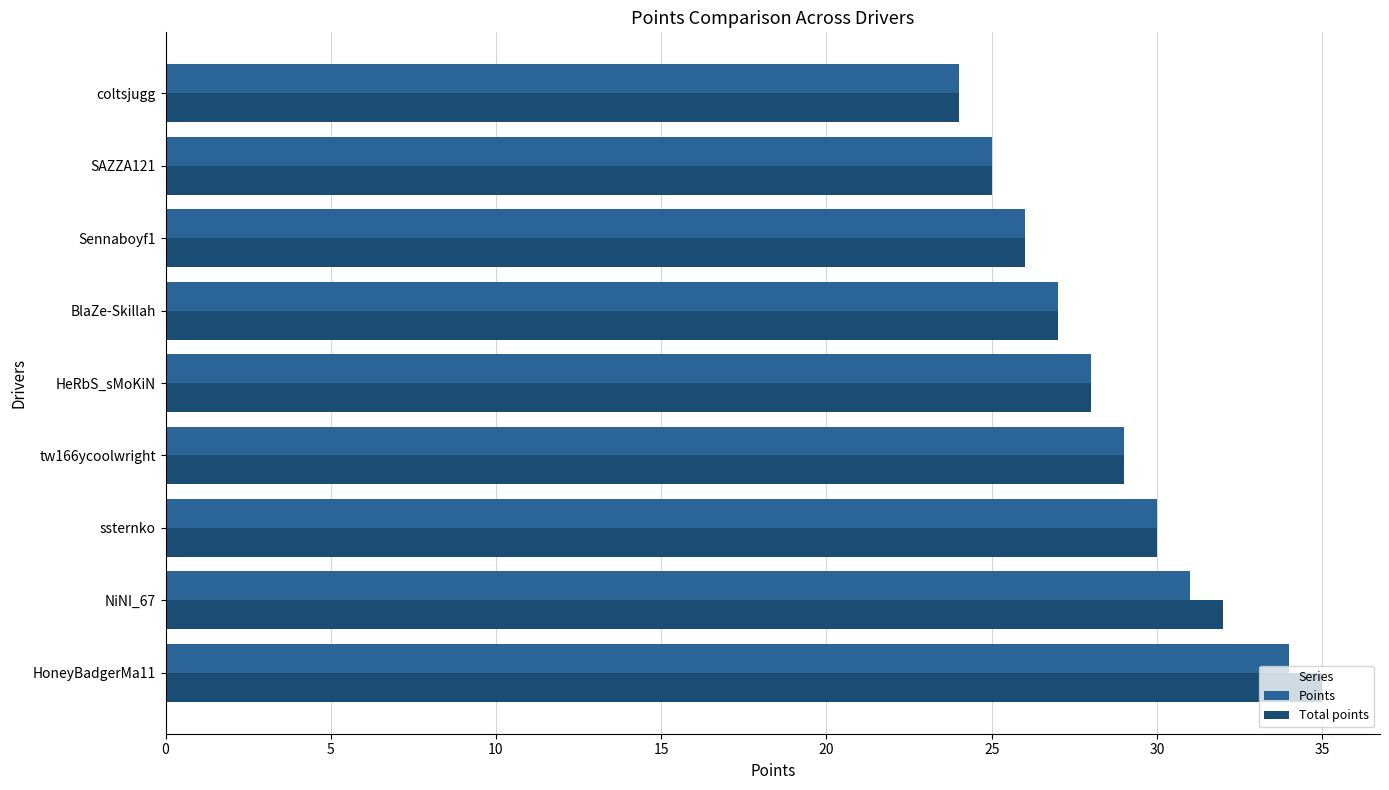

Is the value of Points at Sennaboyf1 greater than the value of Total points at NiNI_67?

No